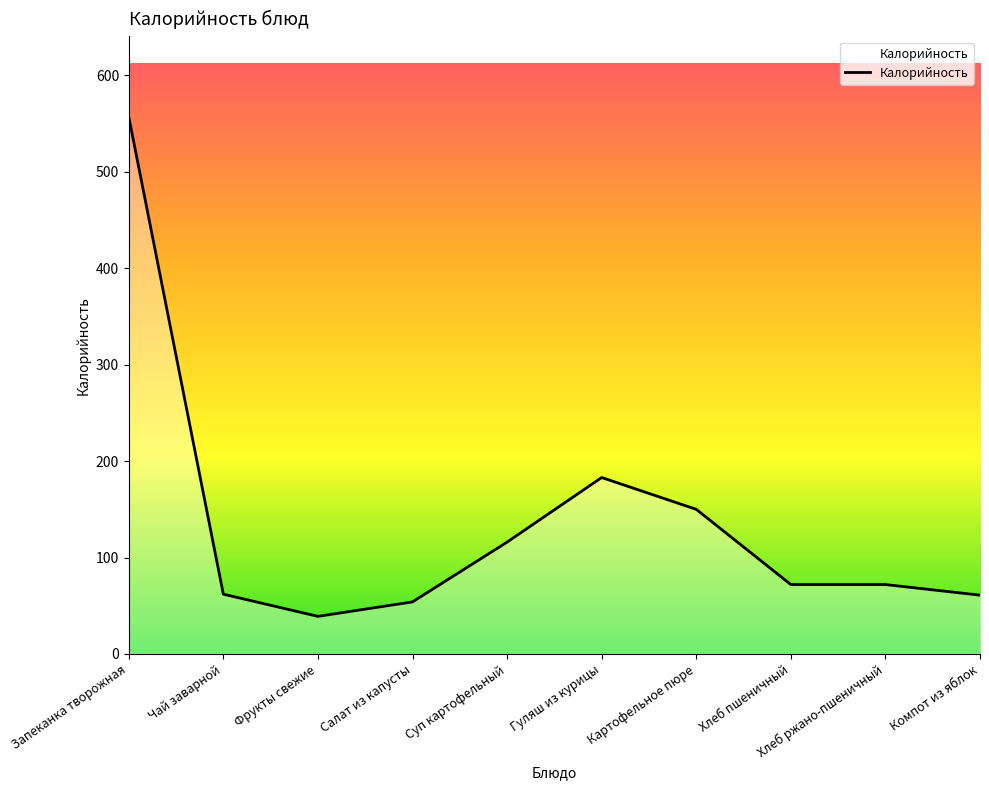

What is the difference between the values at Картофельное пюре and Чай заварной?

88